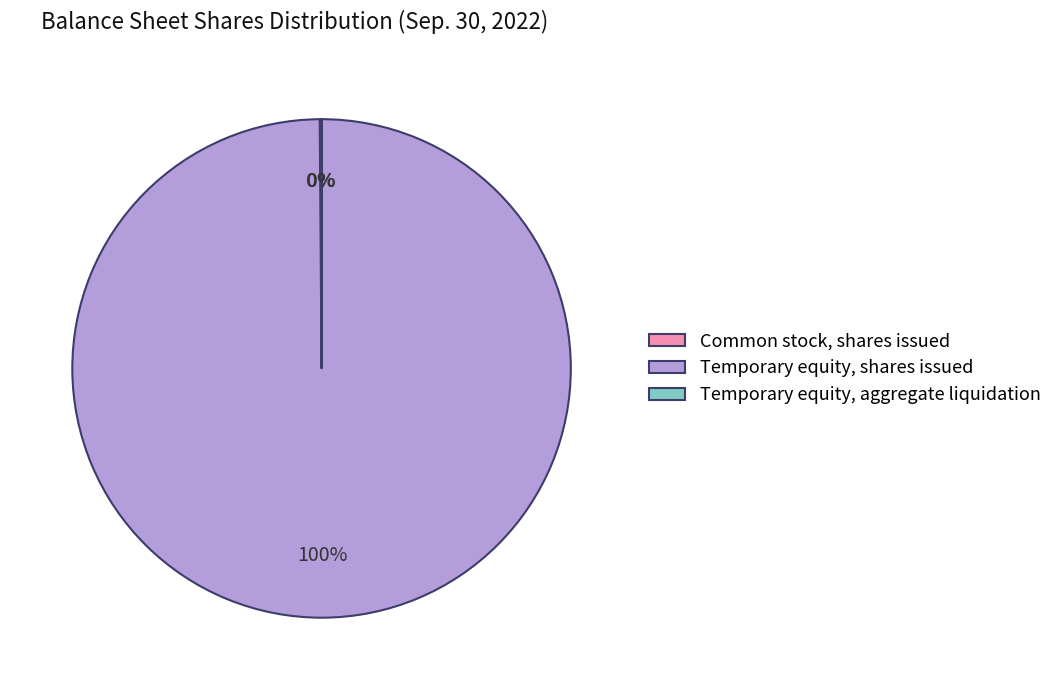

What is the largest slice in the pie chart?

Temporary equity, shares issued